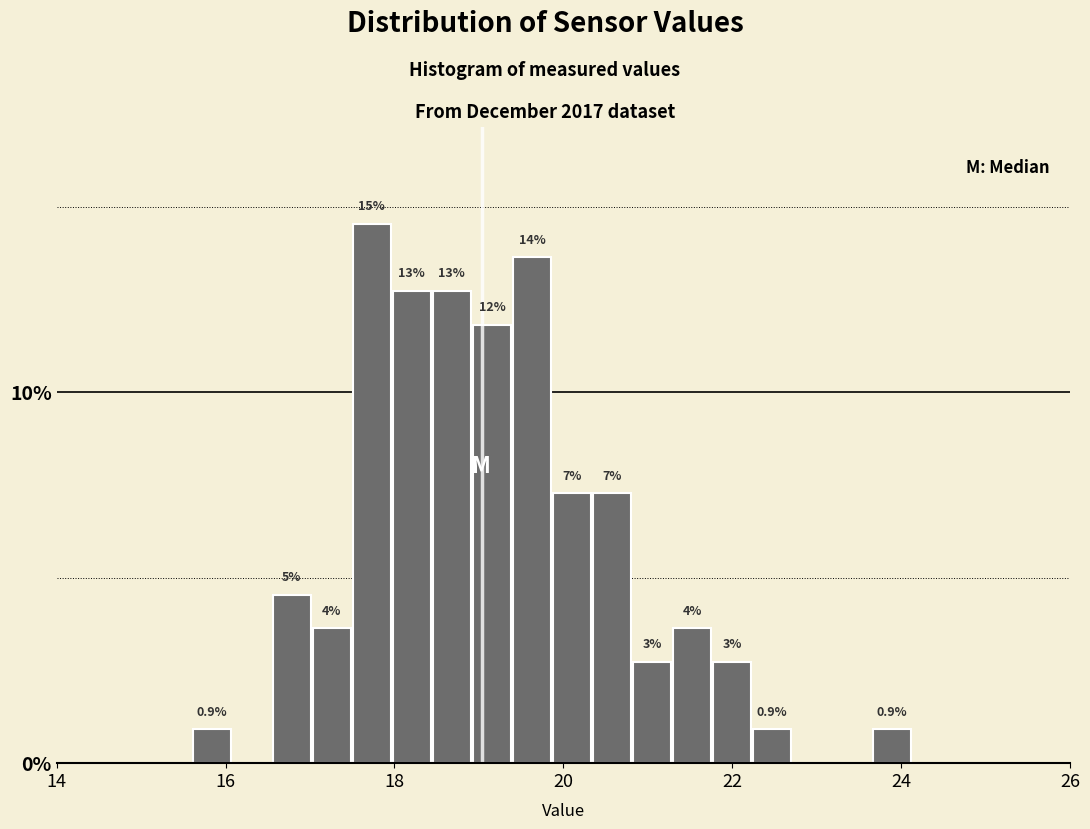

Around what value on the x-axis is the tallest bar? Give the approximate position of its centre, as read against the axis.

17.8